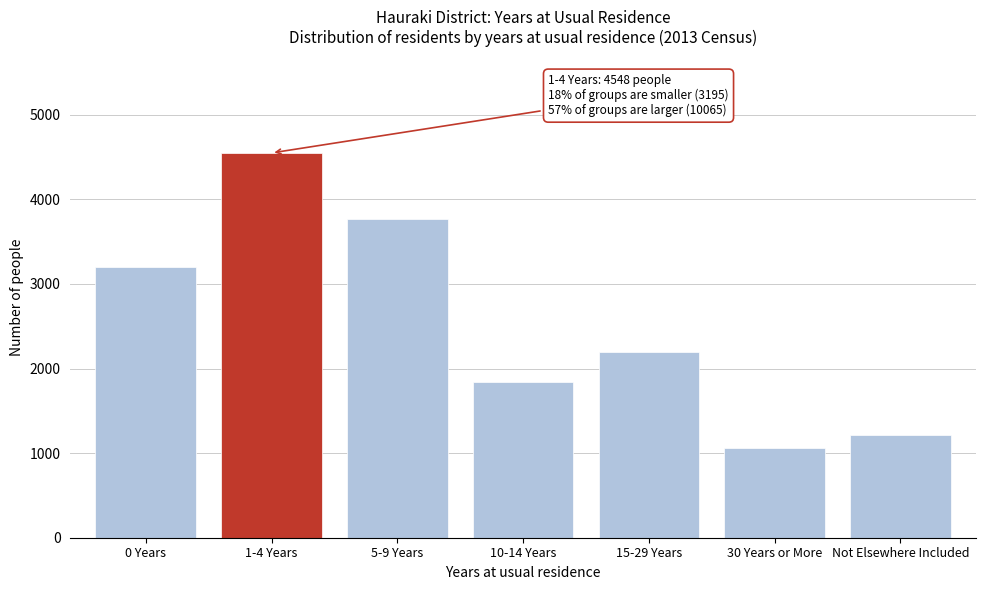

Reading left to right, list all the values displayed in this chart.

3195	4548	3762	1839	2190	1056	1218